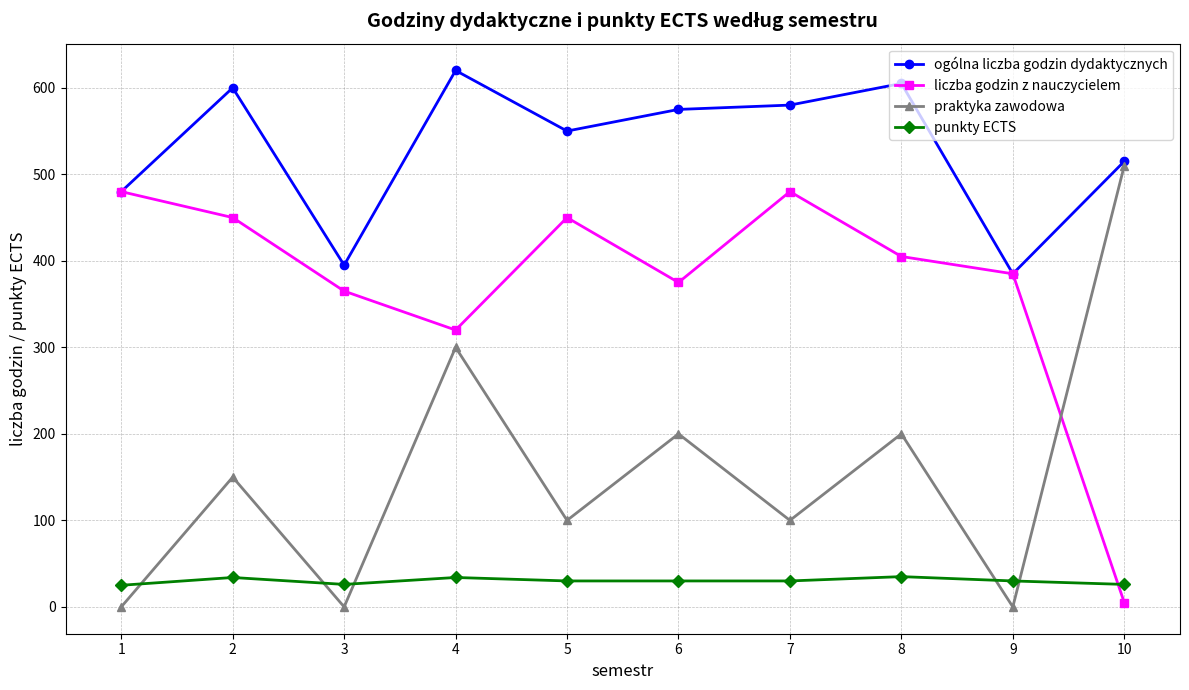

Is it true that praktyka zawodowa equals 100 at 5?

True